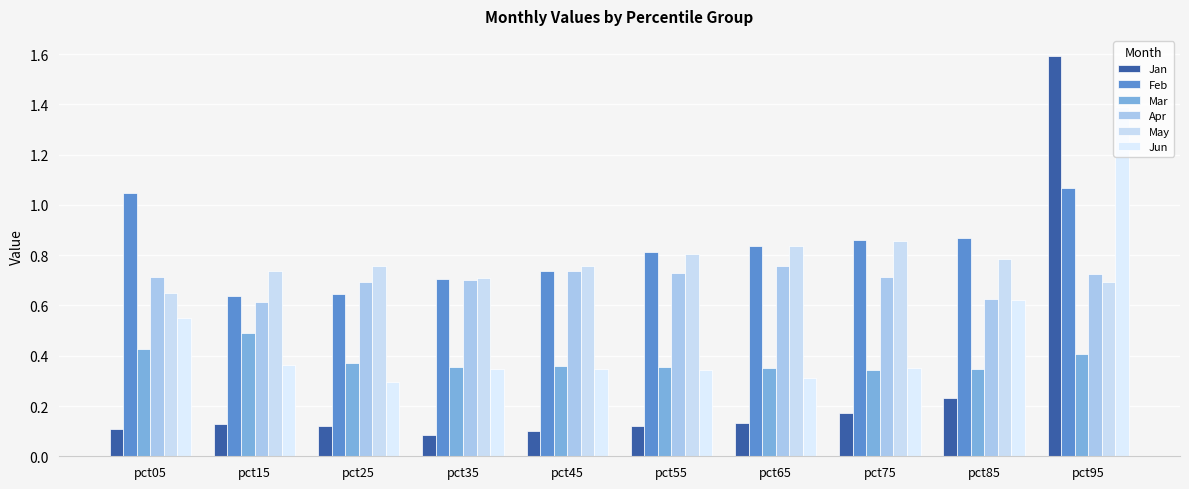

Are the bars horizontal?

No